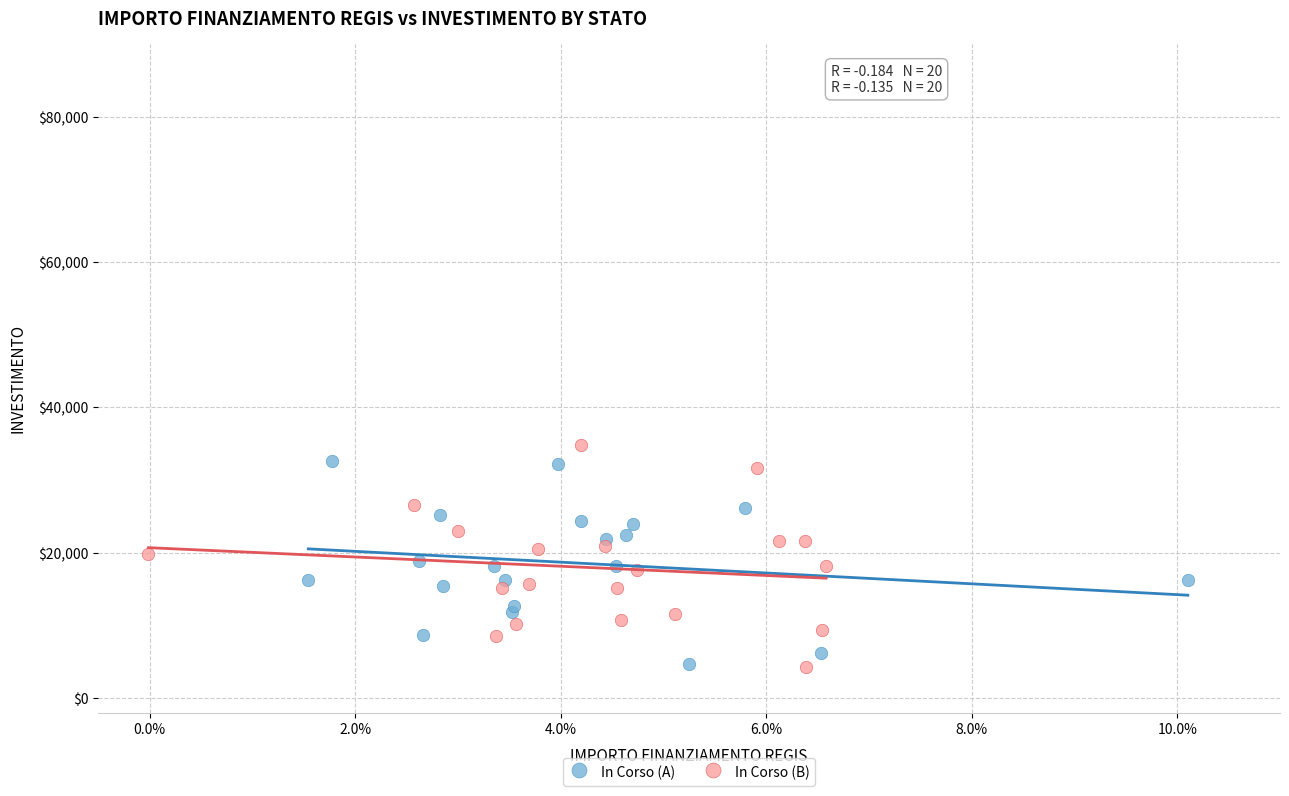

Which series reaches the maximum Y coordinate?

In Corso (B)